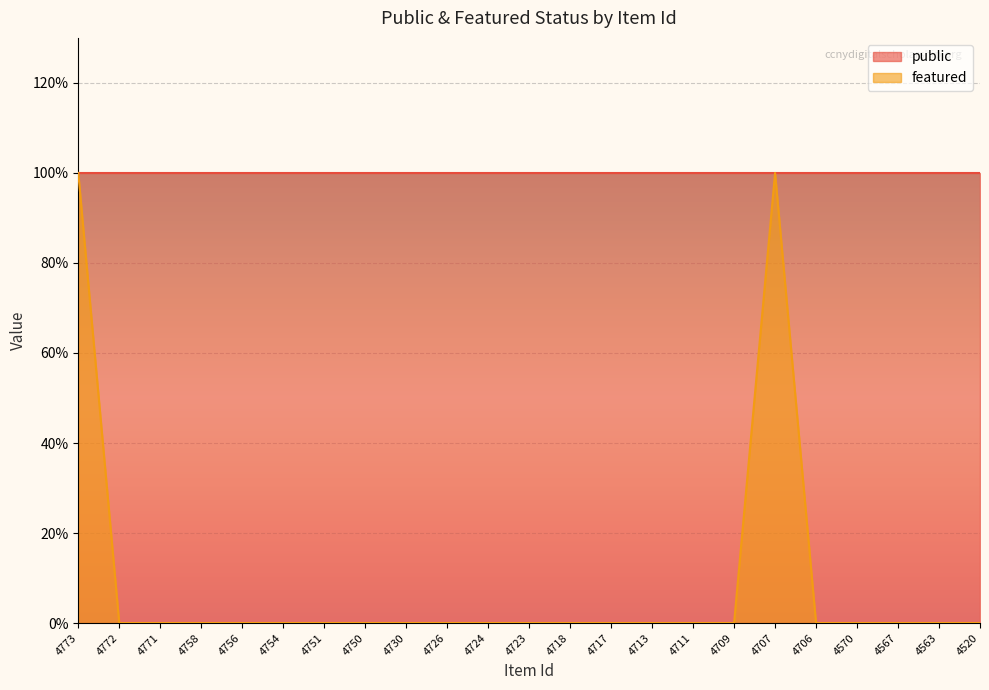

Which label corresponds to the largest value in the chart?

4773